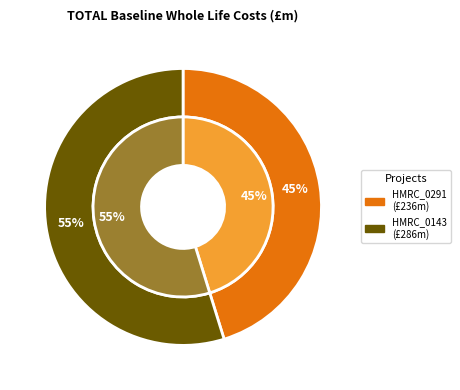

Do VOA Business Systems Transformation (HMRC_0291_2324-Q3) and VOA Non-Domestic Rating Reforms (HMRC_0143_2223-Q2) together represent more than half of the pie?

Yes